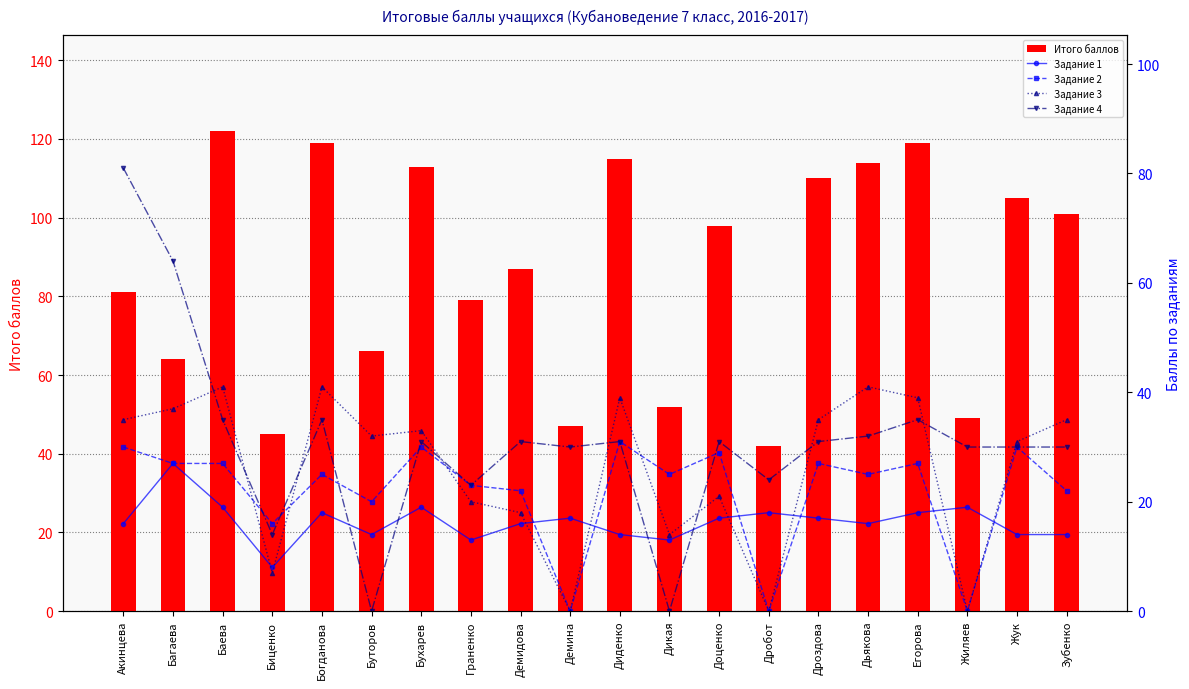

Are the bars horizontal?

No